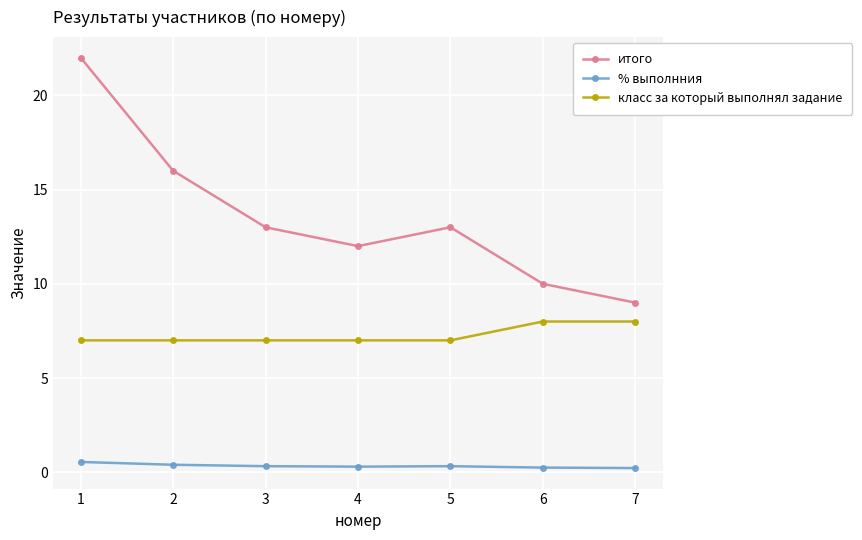

True or false: класс за который выполнял задание and итого intersect in this chart.

False